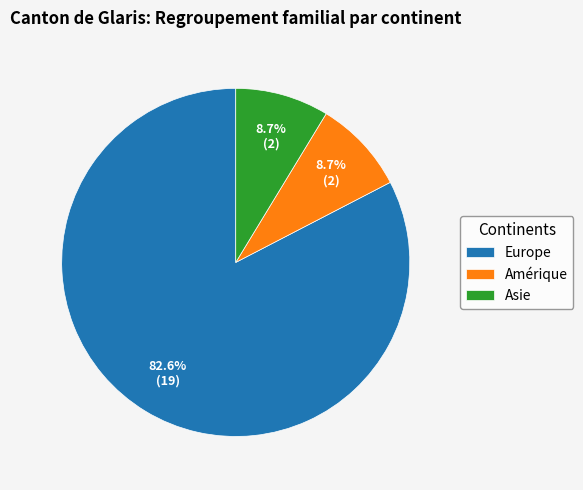

What percentage is NOT represented by Asie?

91.3%